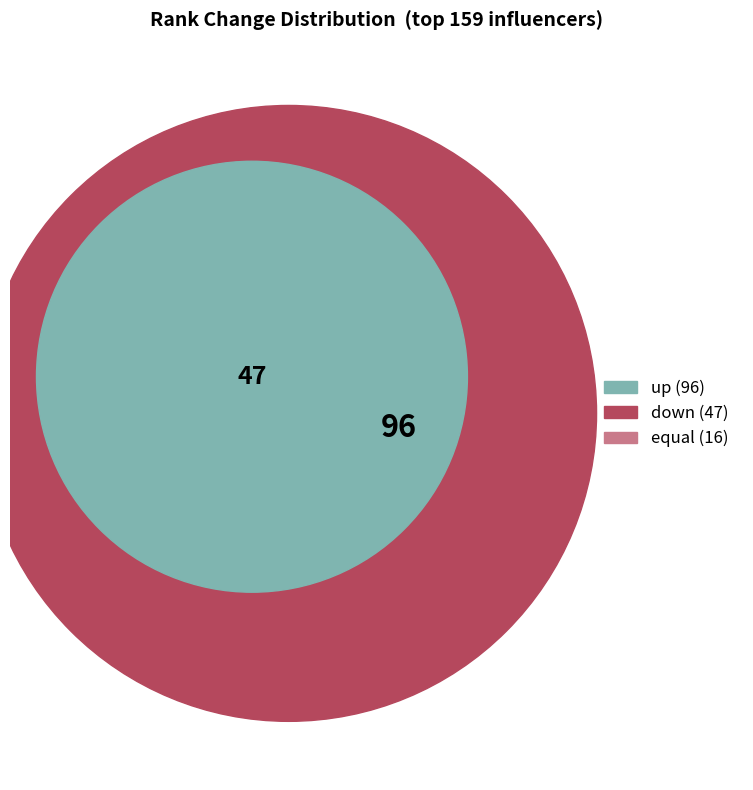

Combined, do down and up account for over 50%?

Yes